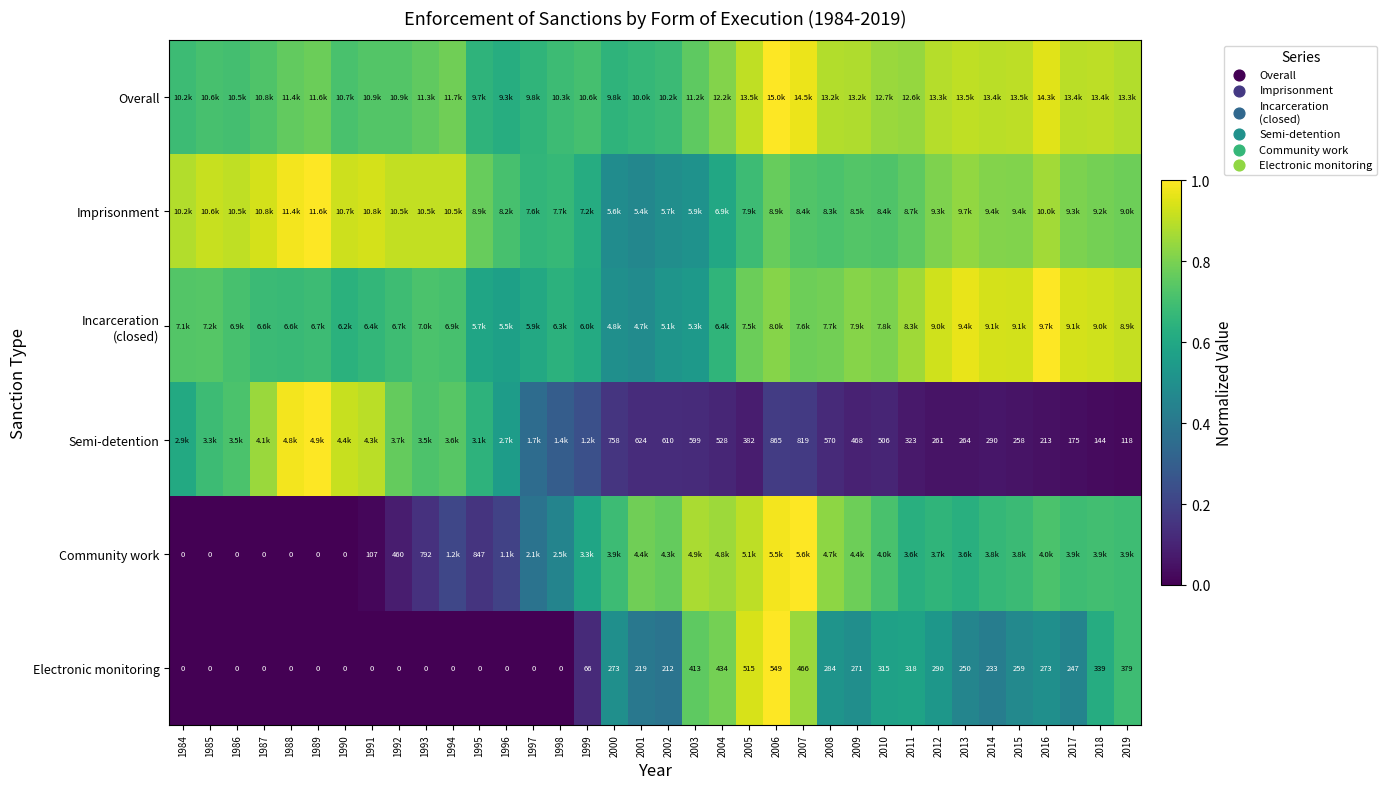

Is the value of Electronic monitoring at 1995 greater than the value of Community work at 1991?

No